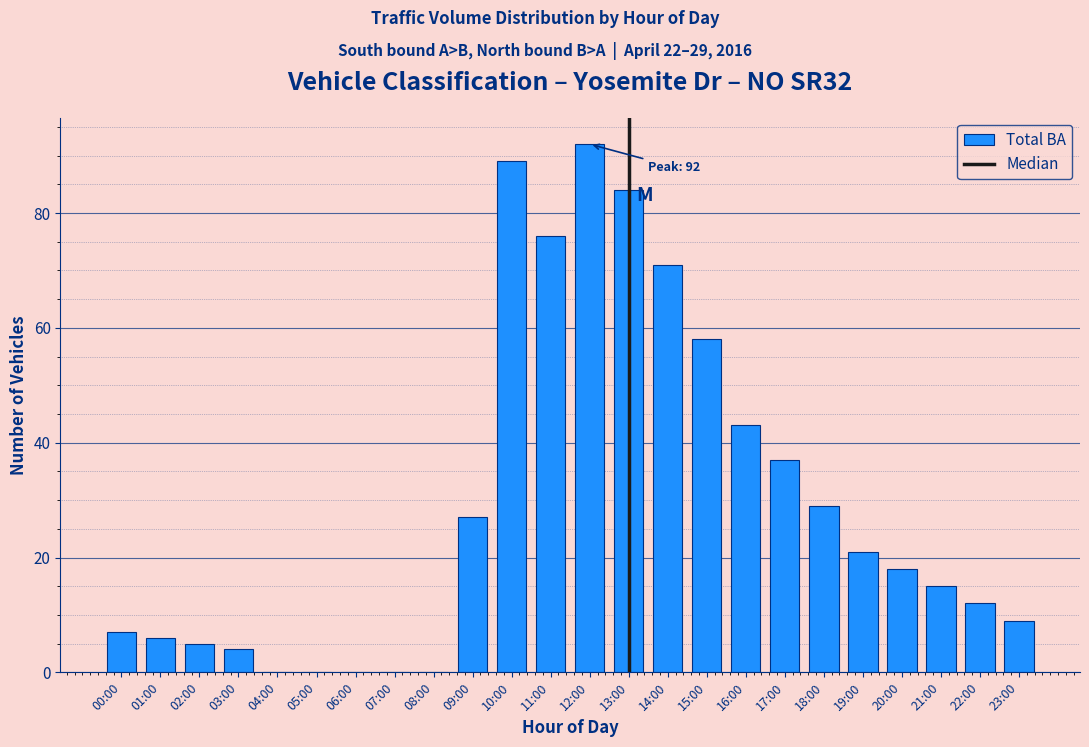

Reading right to left, list all the values displayed in this chart.

23:00=9	22:00=12	21:00=15	20:00=18	19:00=21	18:00=29	17:00=37	16:00=43	15:00=58	14:00=71	13:00=84	12:00=92	11:00=76	10:00=89	09:00=27	08:00=0	07:00=0	06:00=0	05:00=0	04:00=0	03:00=4	02:00=5	01:00=6	00:00=7